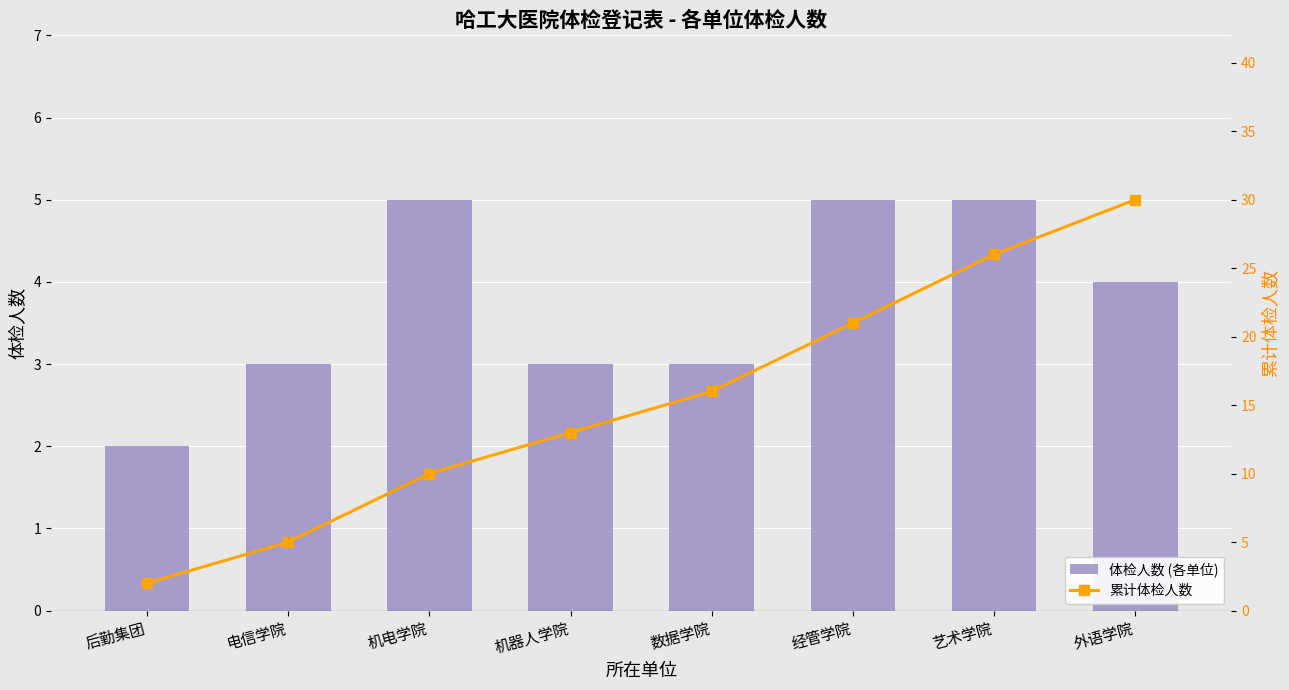

At which label does 累计体检人数 reach its peak?

外语学院